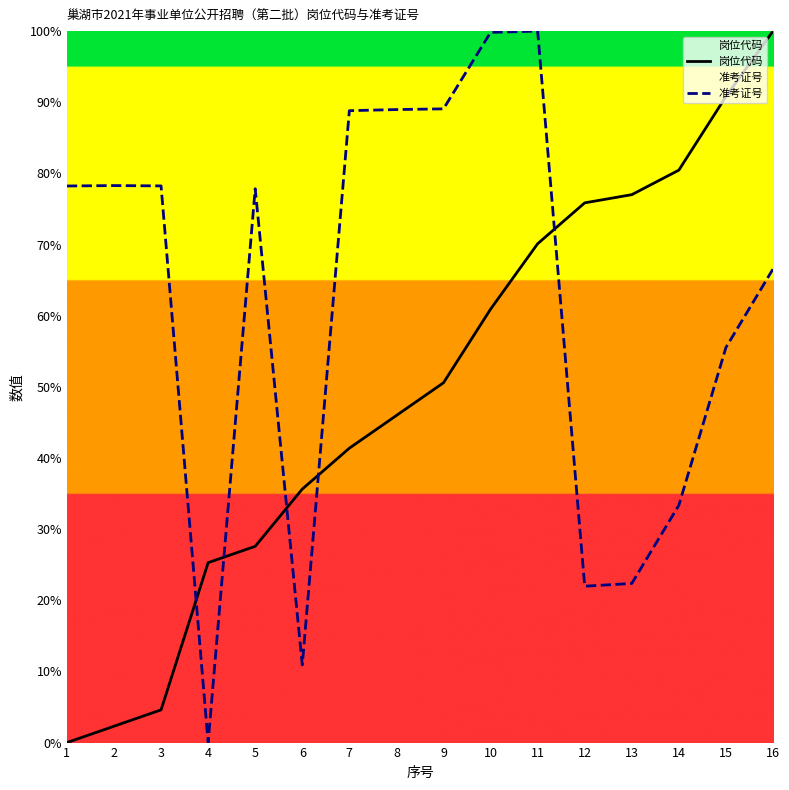

At which category is the sum across all series the highest?

11